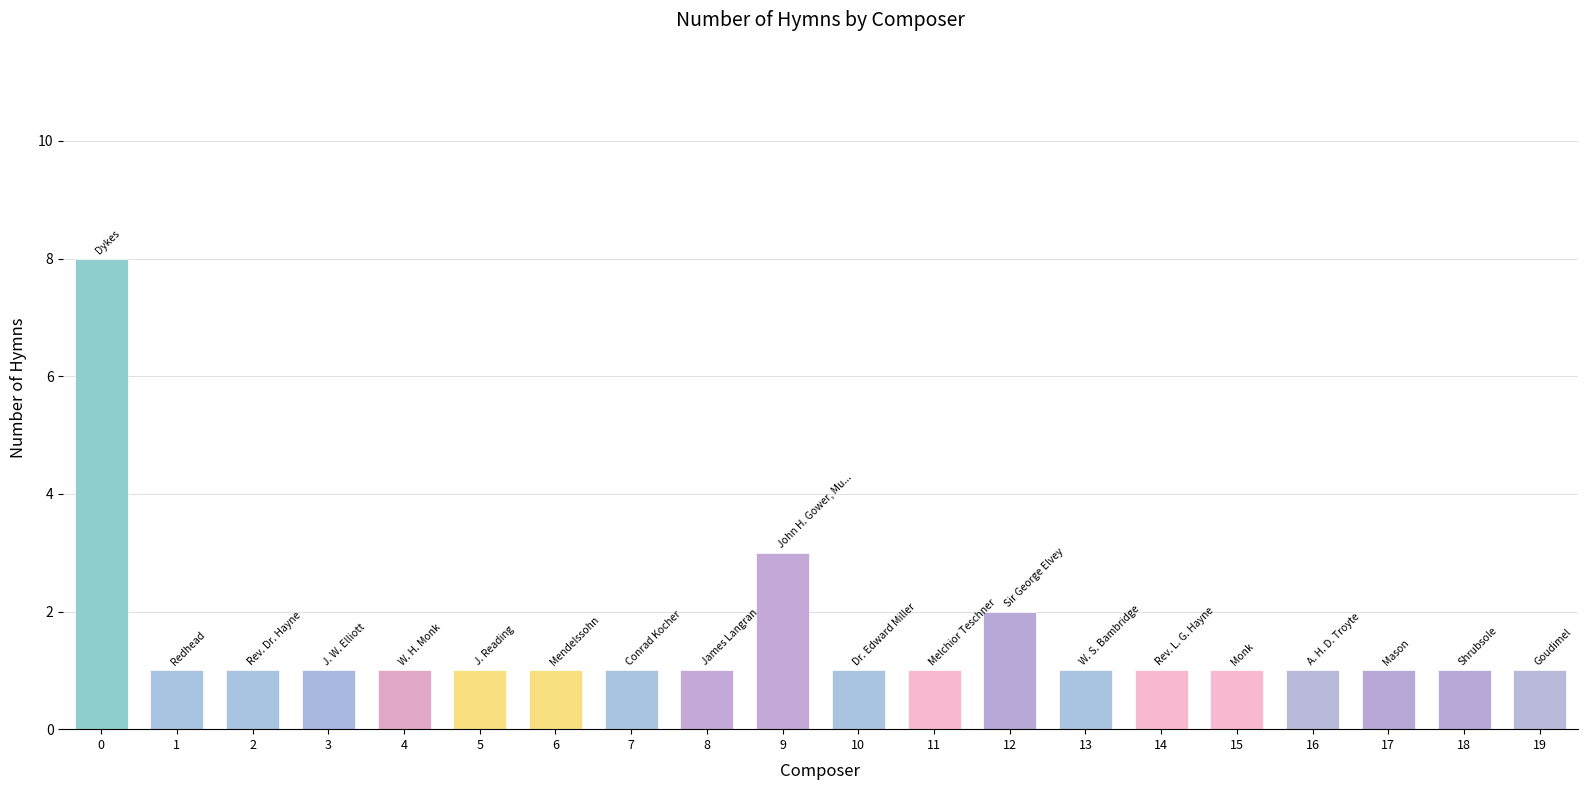

Is it true that the value at 5 is 1?

True